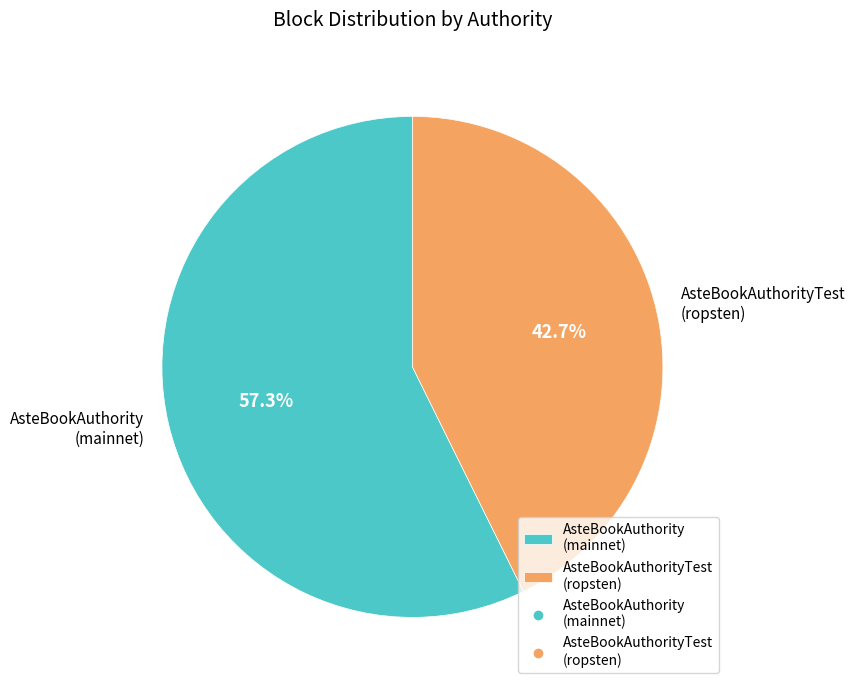

How many slices are in this pie chart?

2